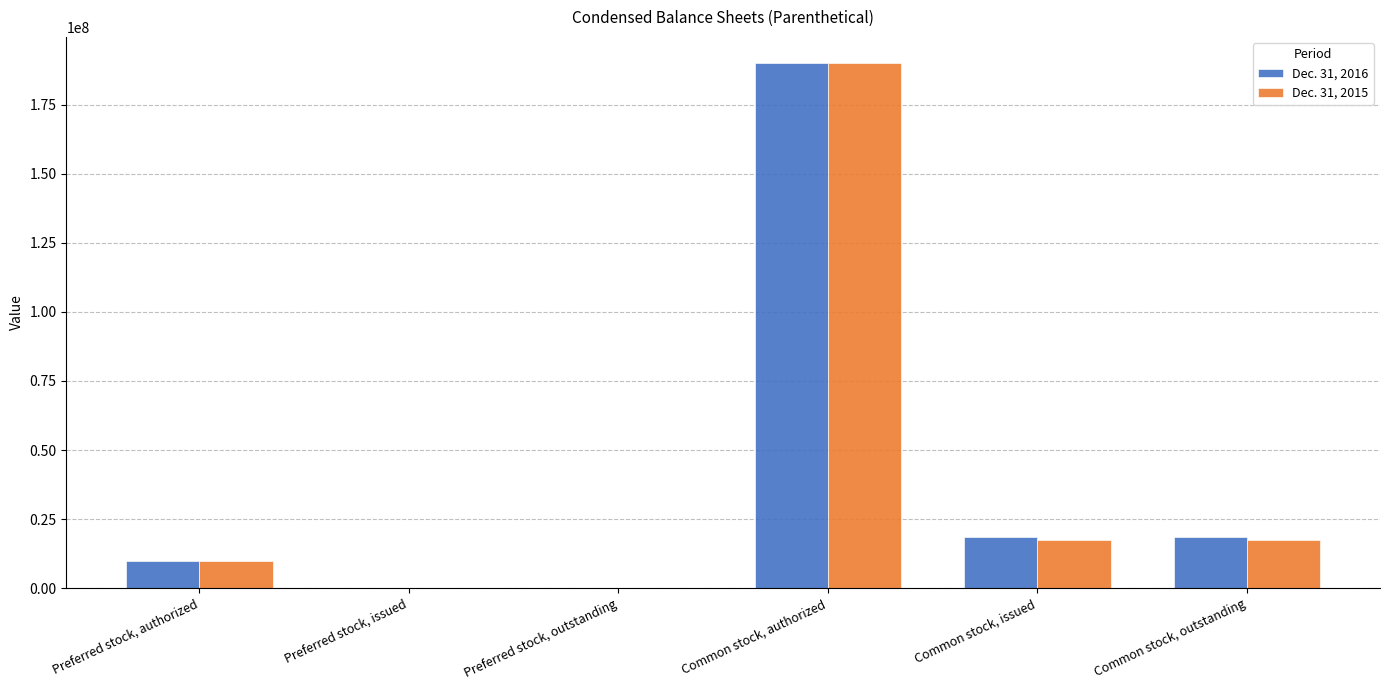

At which label does Dec. 31, 2016 first exceed 18380326?

Common stock, authorized